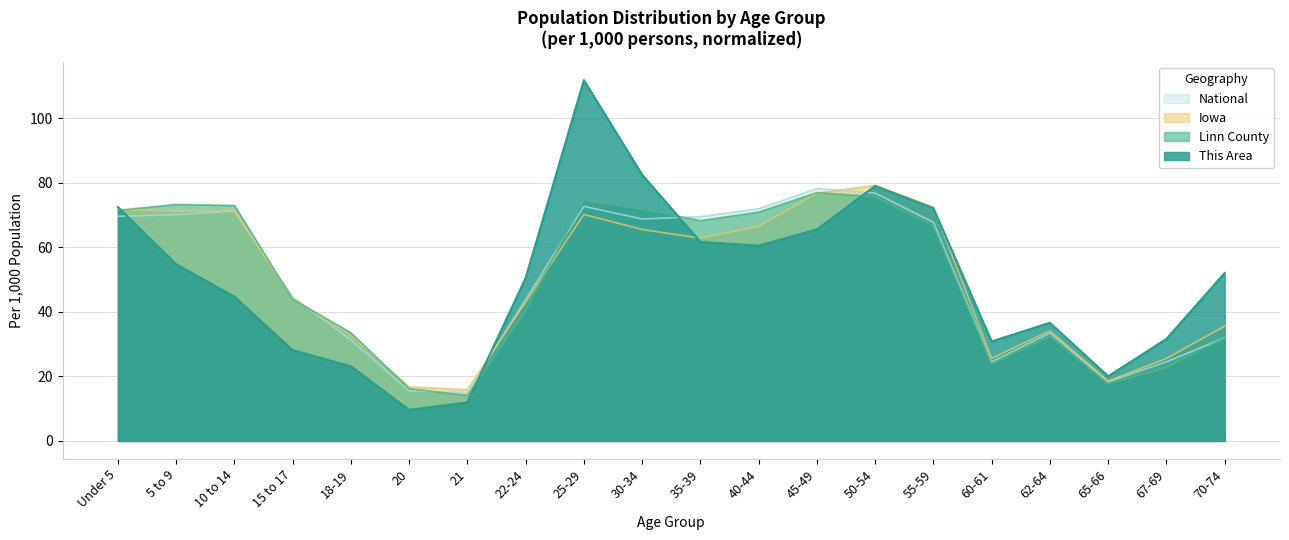

Between 10 to 14 and 15 to 17, which series saw the biggest shift?

Linn County